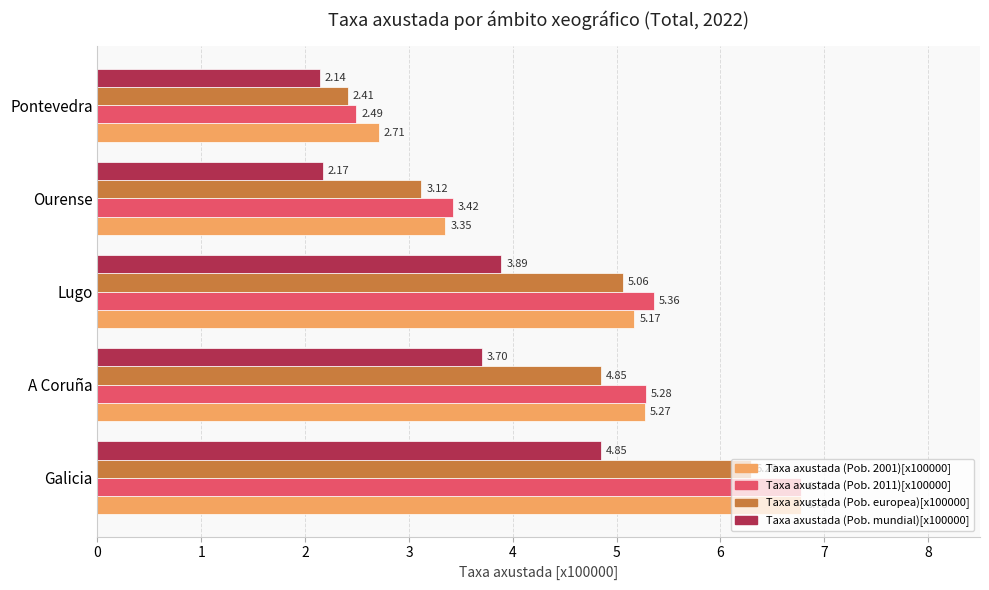

List the labels in order of Taxa axustada (Pob. 2001)[x100000] value, smallest first.

Pontevedra, Ourense, Lugo, A Coruña, Galicia